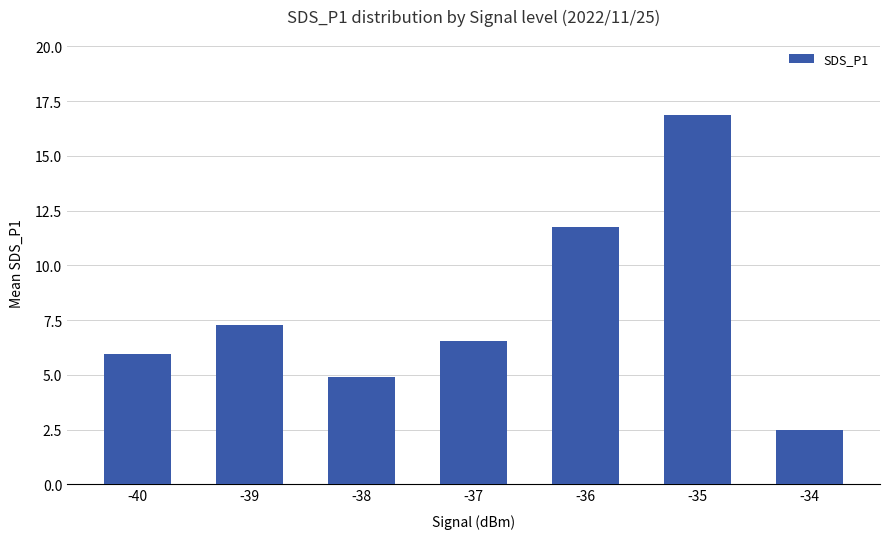

What is the value of the 7th bar from the left?

2.5